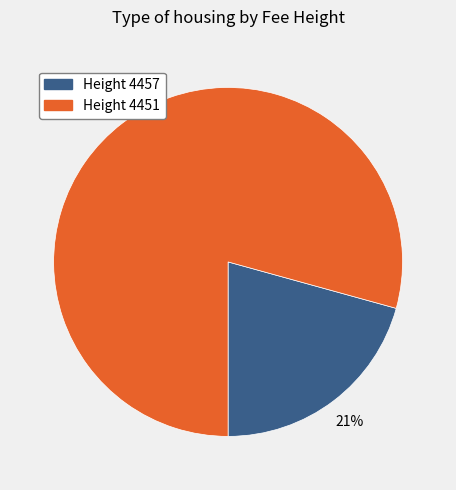

To the nearest percent, what is the combined percentage of Height 4451 and Height 4457?

100%